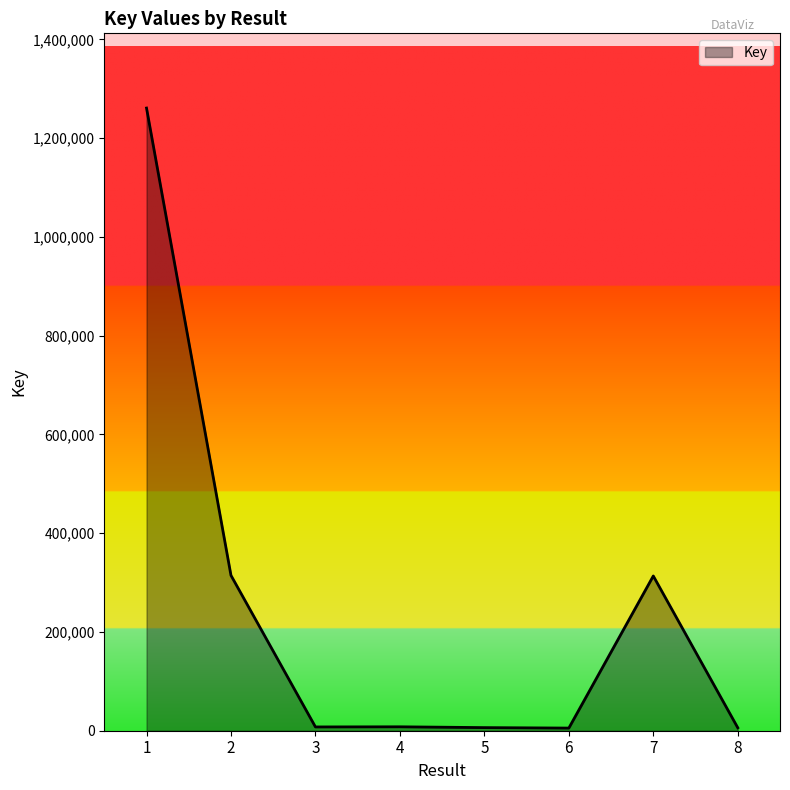

How many values are below 7922?

4